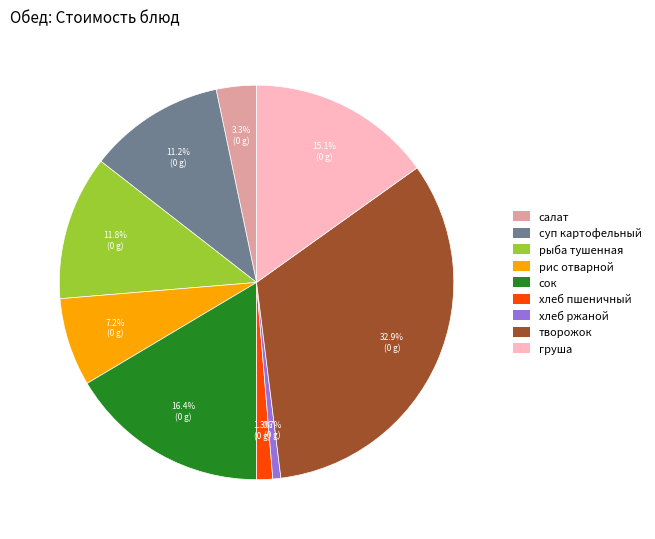

Rank the categories by value from lowest to highest.

хлеб ржаной, хлеб пшеничный, салат, рис отварной, суп картофельный, рыба тушенная, груша, сок, творожок